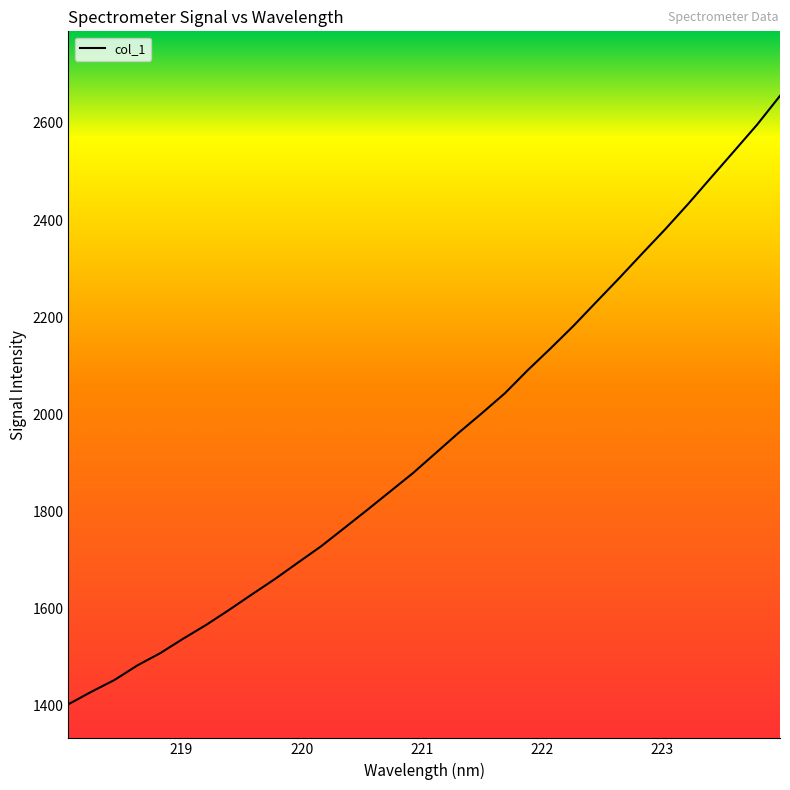

What is the smallest value displayed?

1403.4